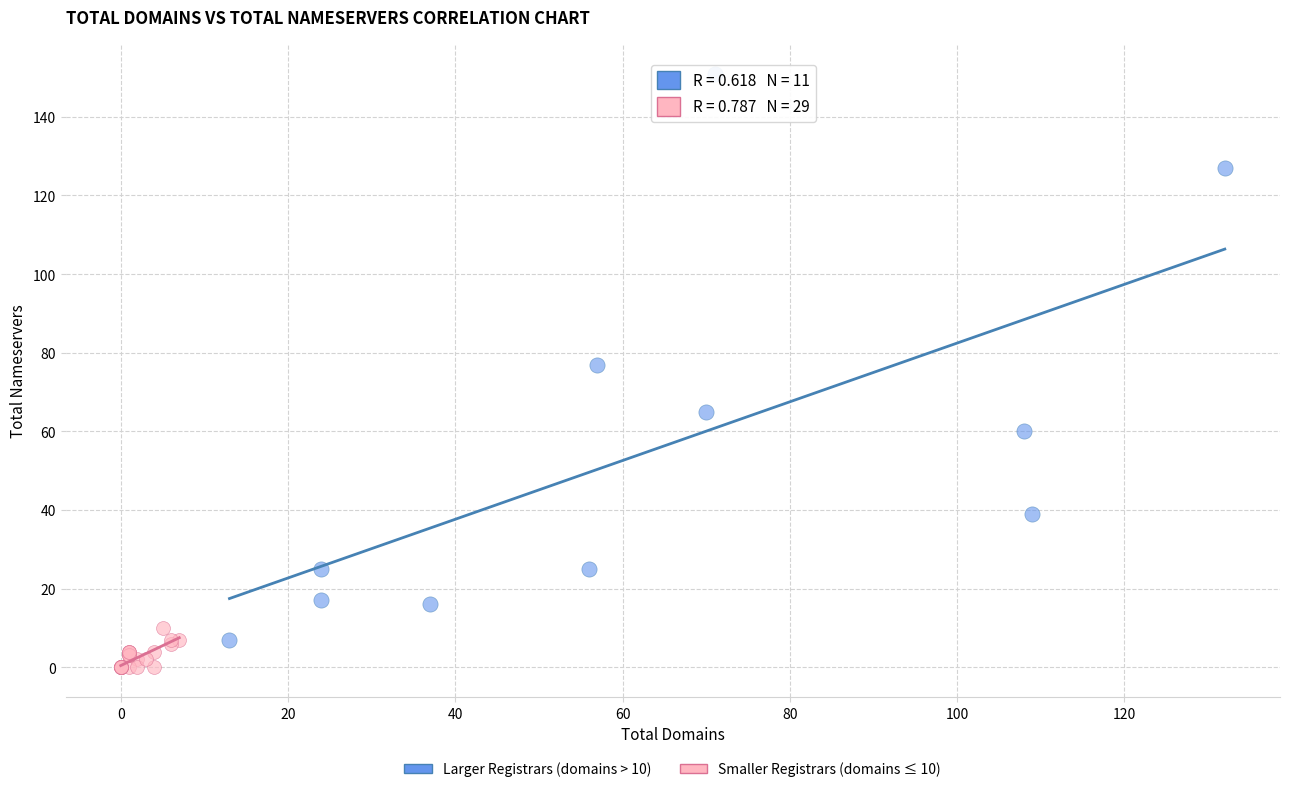

Which series contains the lowest Y value?

Smaller Registrars (domains ≤ 10)